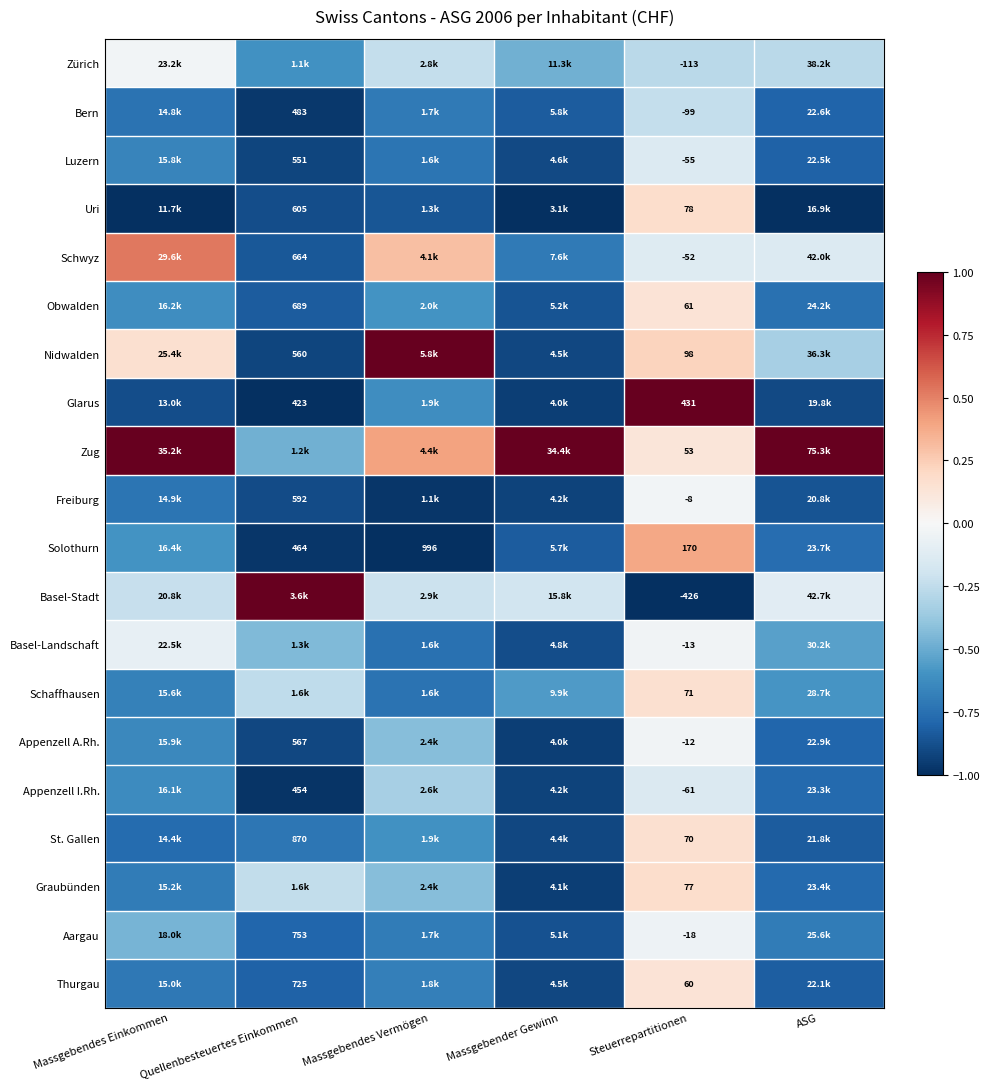

Count the number of categories in the chart.

6